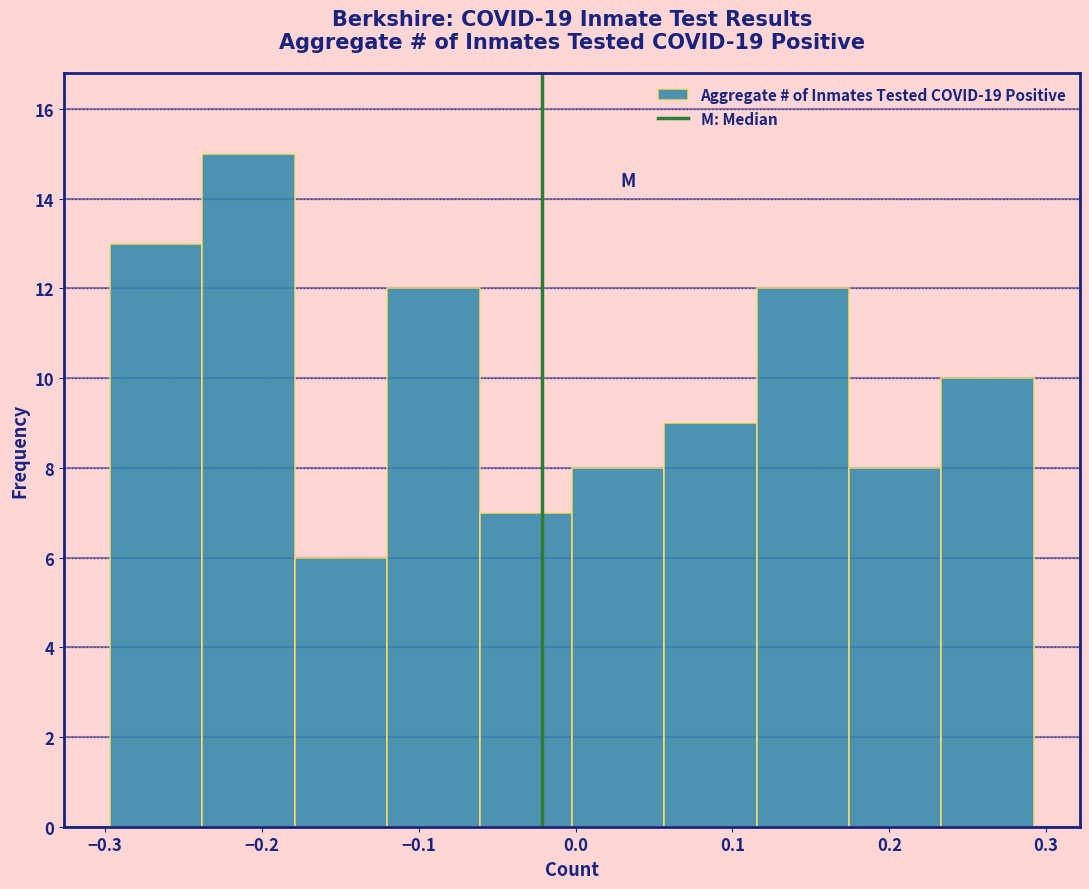

Over which range of the x-axis is the bar tallest?

-0.24 to -0.18